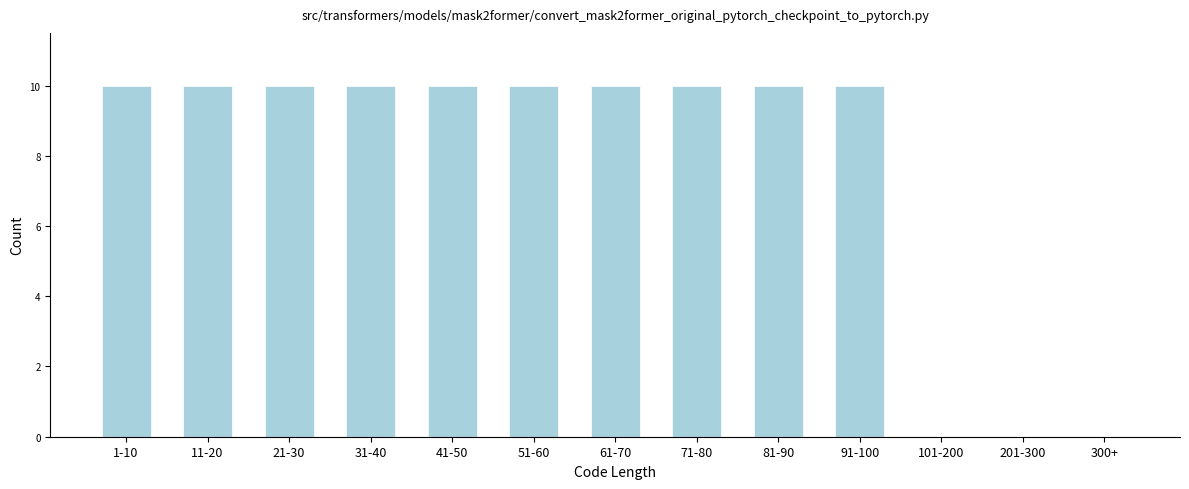

Reading left to right, transcribe all the data shown in this chart.

1-10=10	11-20=10	21-30=10	31-40=10	41-50=10	51-60=10	61-70=10	71-80=10	81-90=10	91-100=10	101-200=0	201-300=0	300+=0